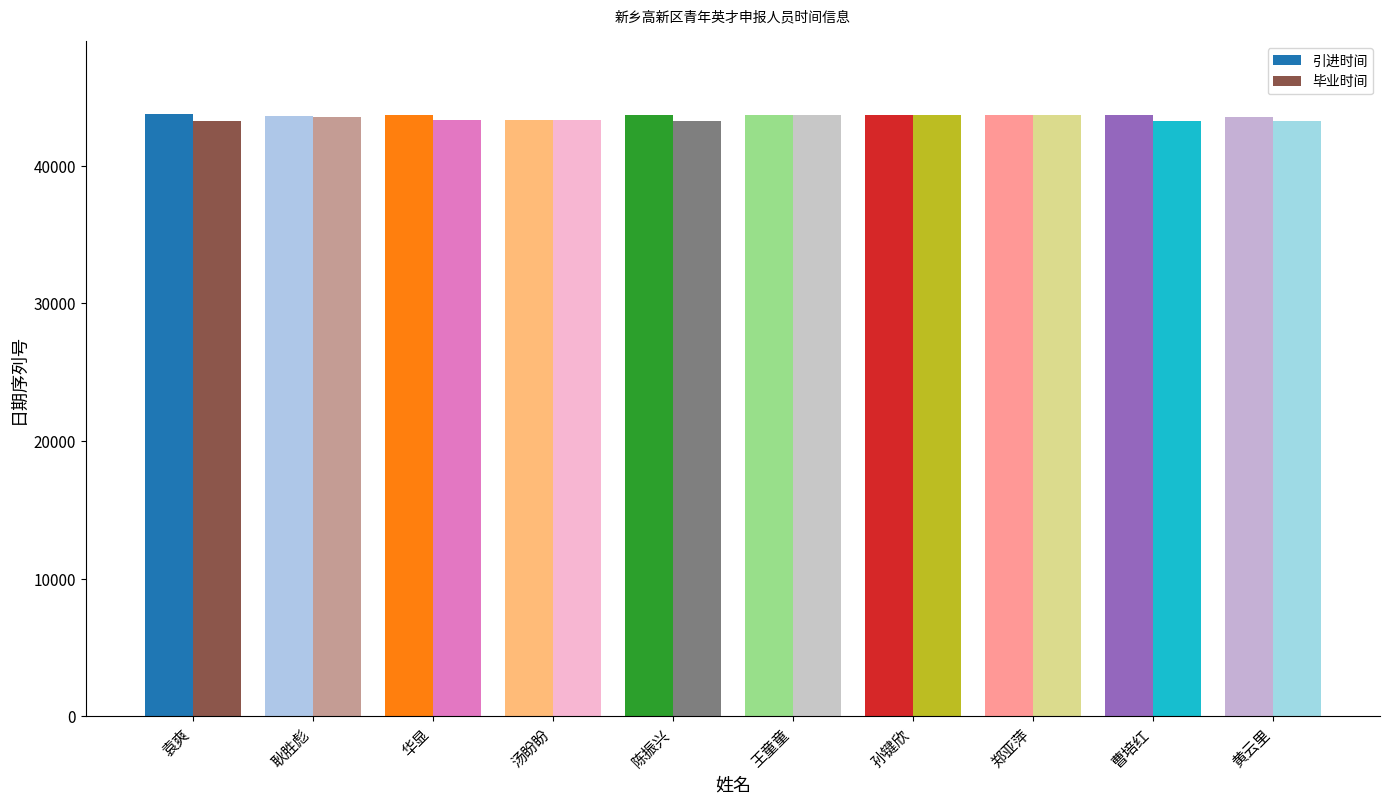

What is the minimum value for 引进时间?

43282